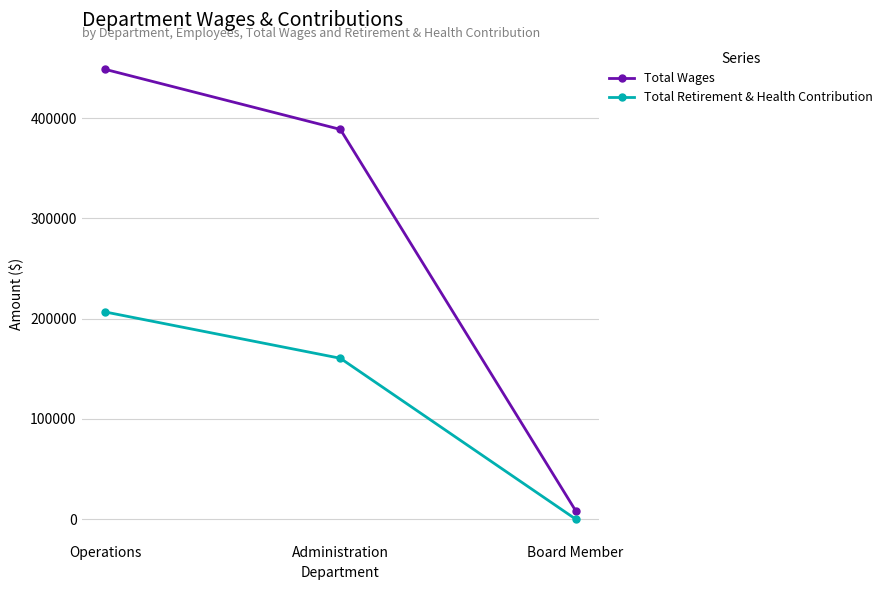

How many values in the Total Retirement & Health Contribution series are below 160456?

1